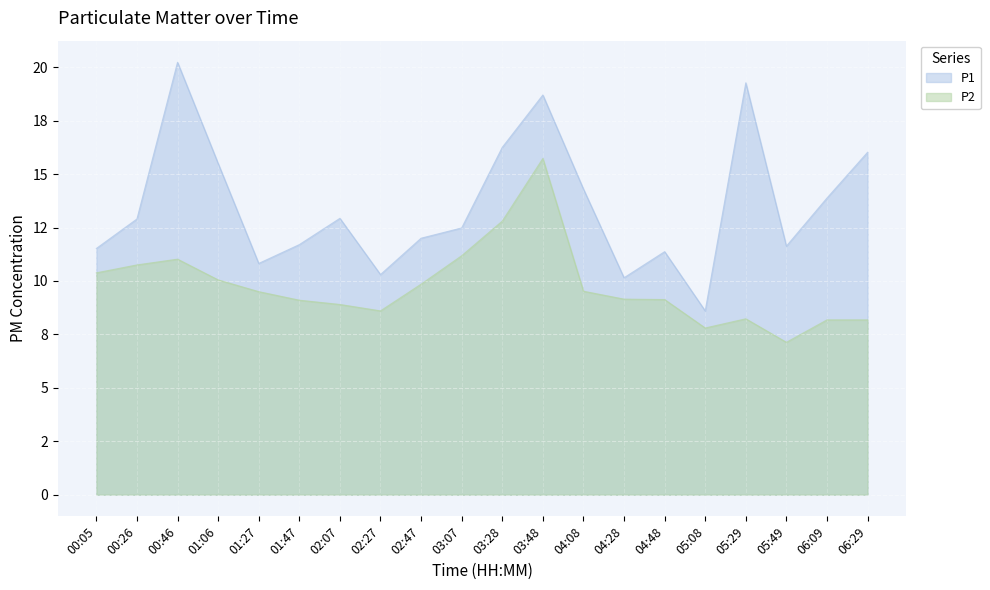

What are all the series names shown in the legend?

P1, P2